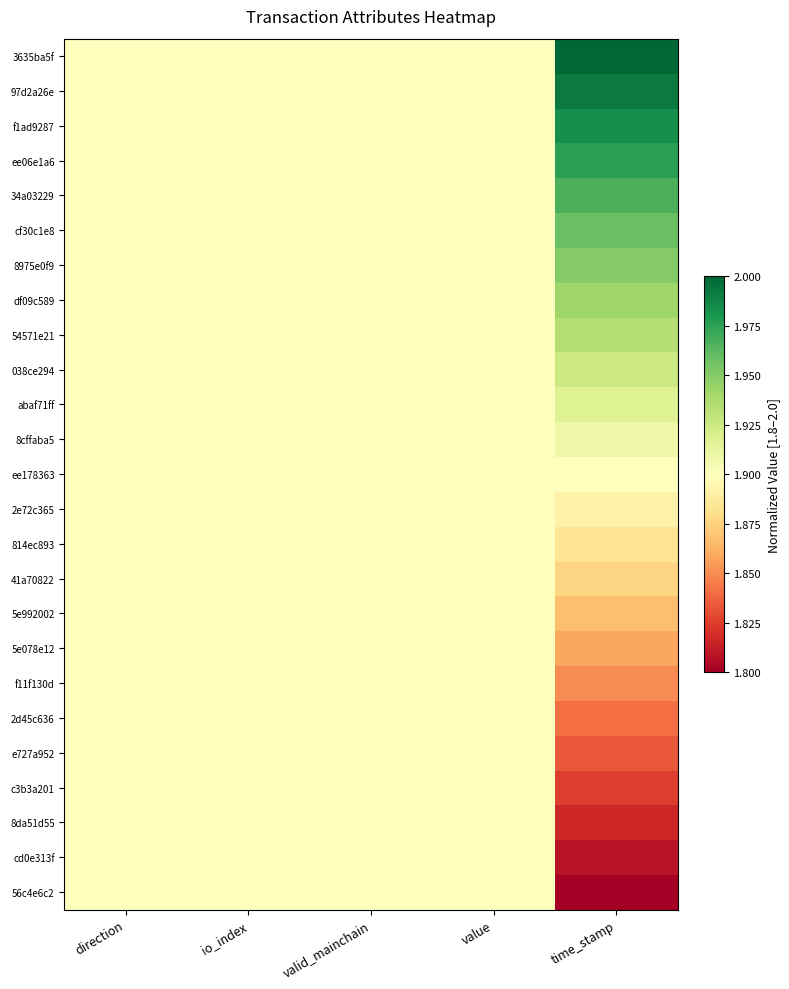

What is the total value across all series at valid_mainchain?

47.5